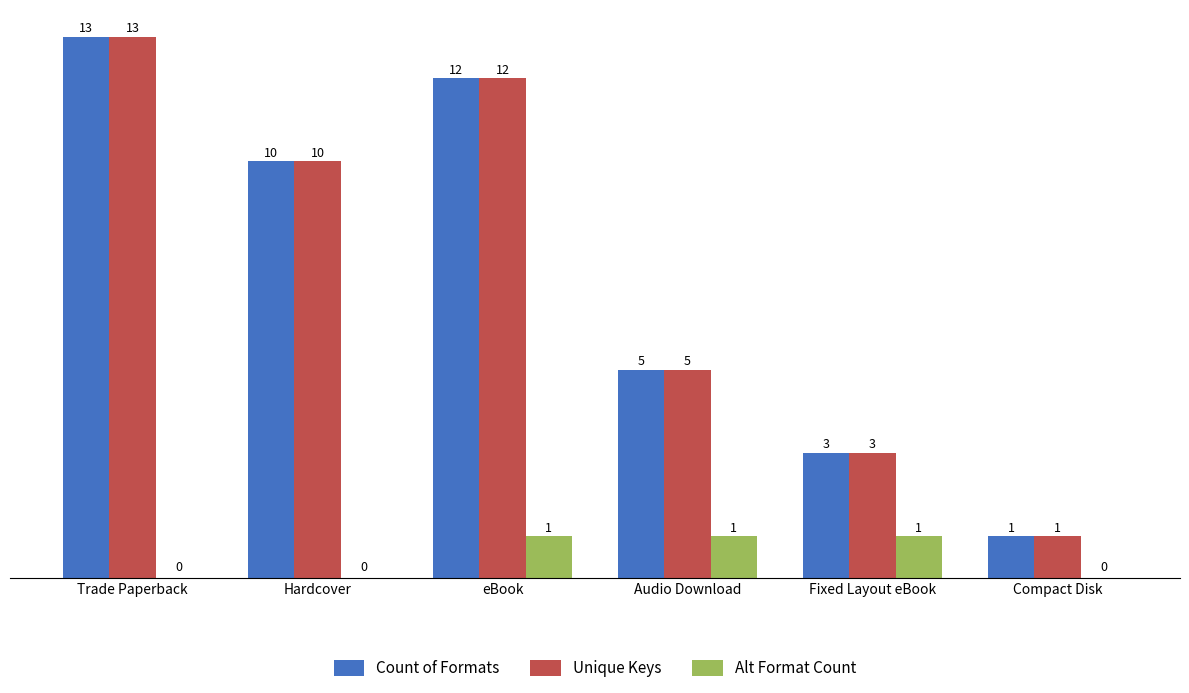

The value of Unique Keys at eBook is 20. True or false?

False